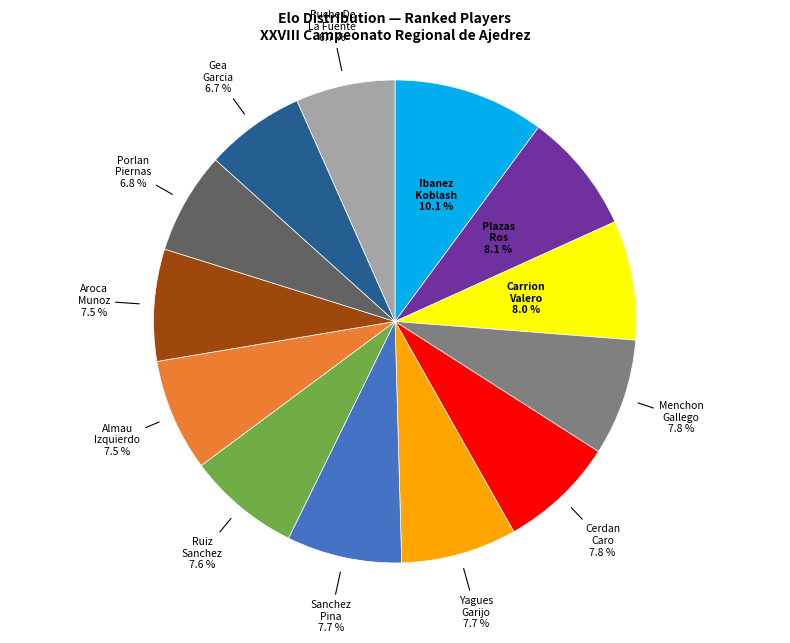

Is there a majority slice in this chart?

No